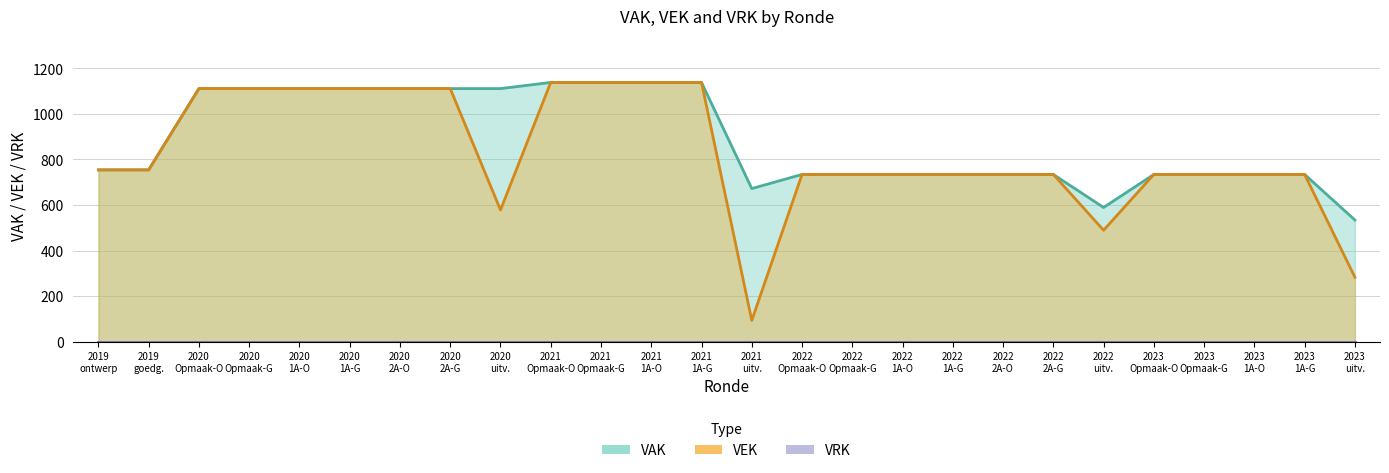

Is it true that VAK equals 992 at 2022 1A-O?

False